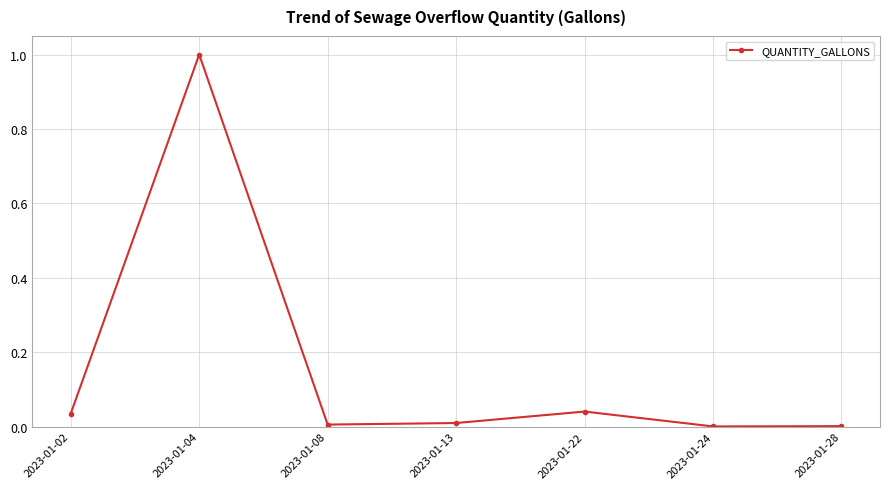

The chart shows a value of 0.0 at 2023-01-02. True or false?

True